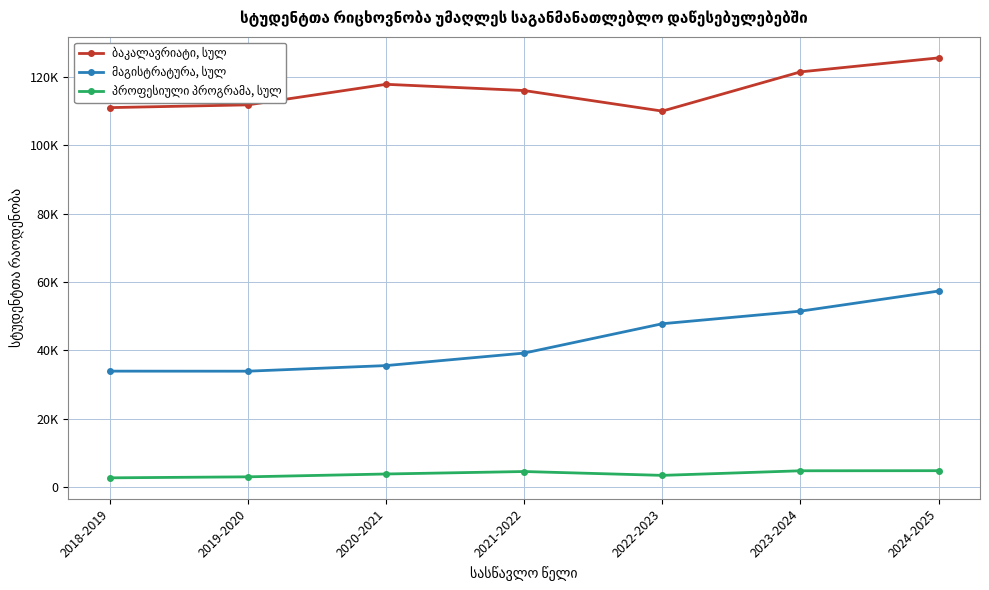

Is this an area chart (filled region under the line)?

No